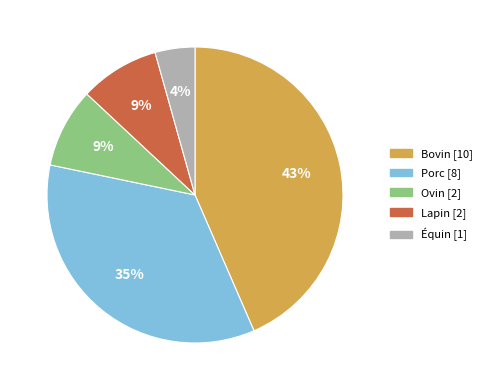

To the nearest percent, what percentage of the pie is Bovin?

43%